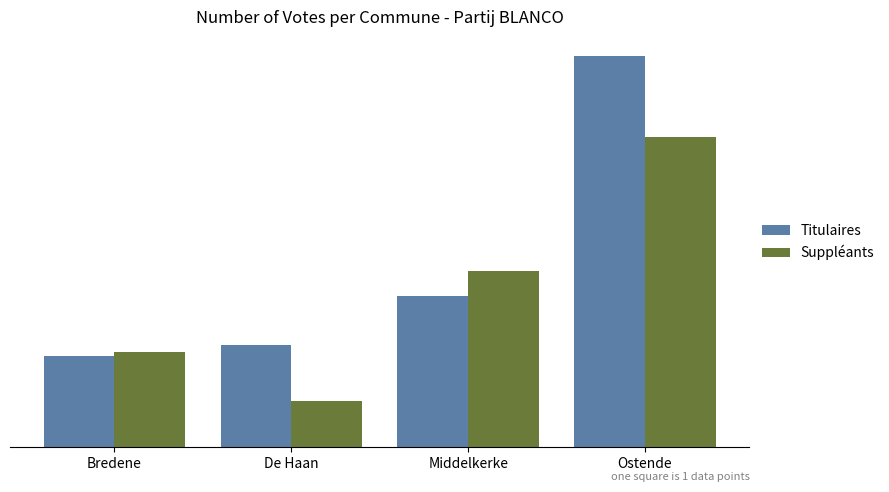

True or false: Suppléants has a value of 88 at Ostende.

True